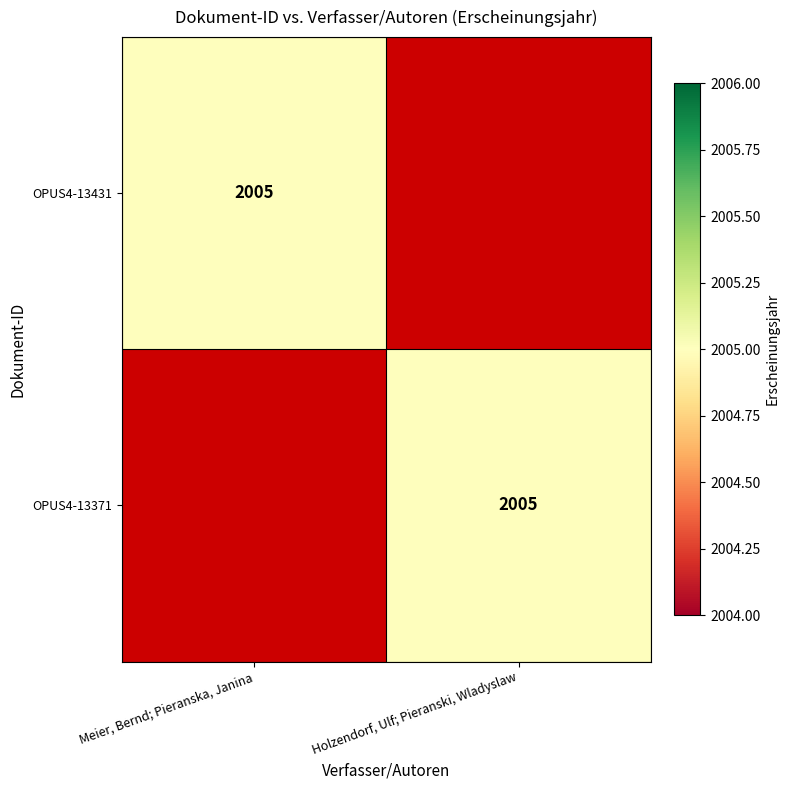

The OPUS4-13371 series shows 709 at Holzendorf, Ulf; Pieranski, Wladyslaw. True or false?

False